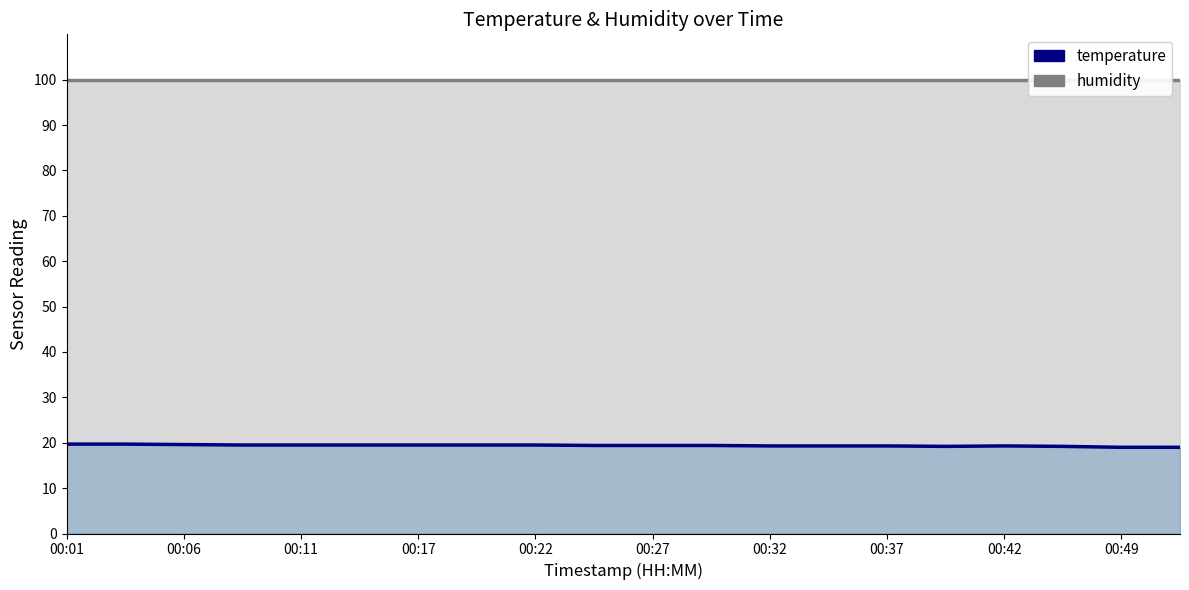

At how many categories does at least one series exceed 86?

20